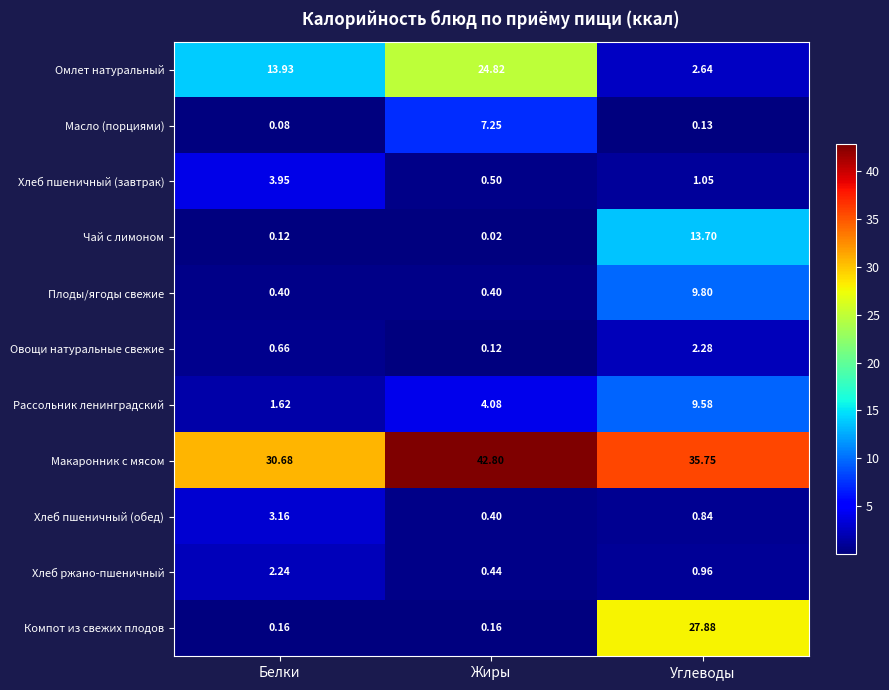

Which series has the largest range (max minus min)?

Компот из свежих плодов